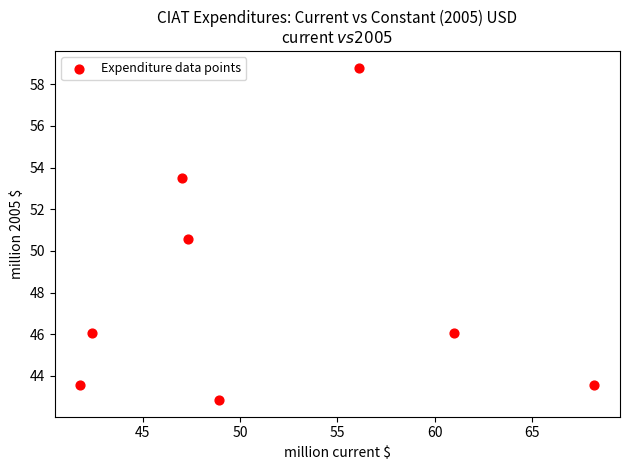

What Y value in the scatter plot is closest to 50?

50.5